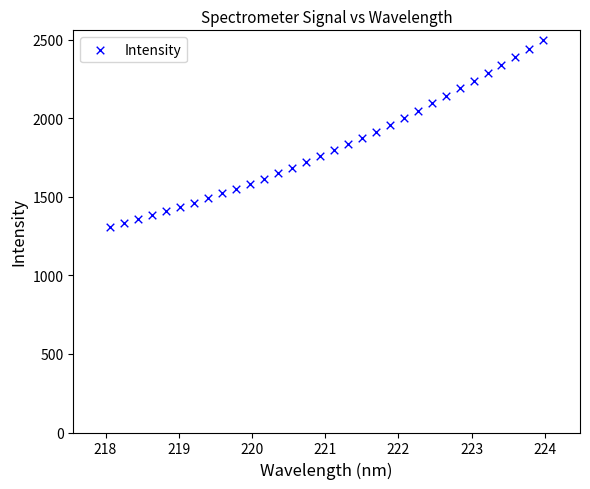

What is the range of Y values (max minus min)?

1189.6